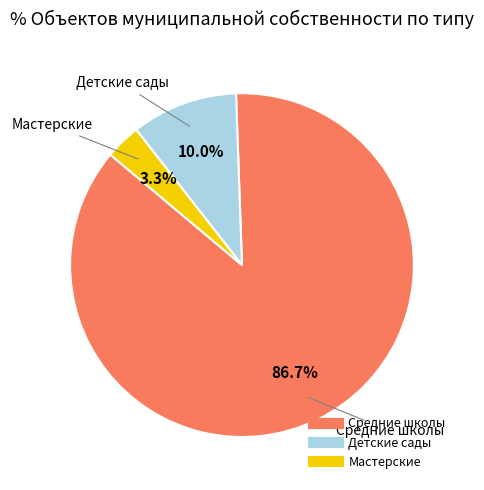

Is there a majority slice in this chart?

Yes